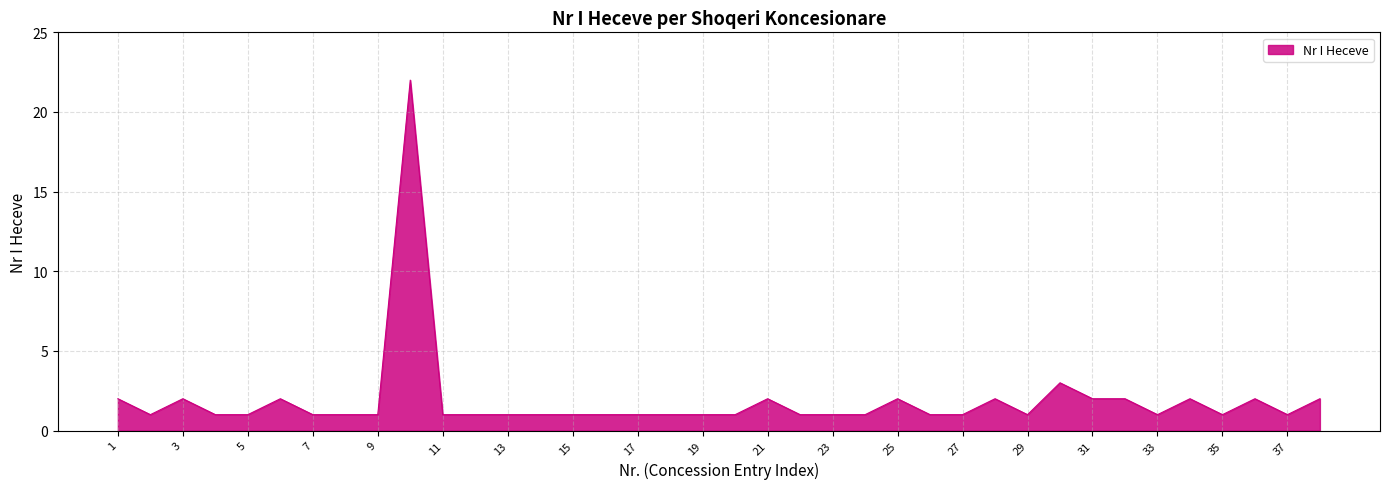

What is the maximum value shown in the chart?

22